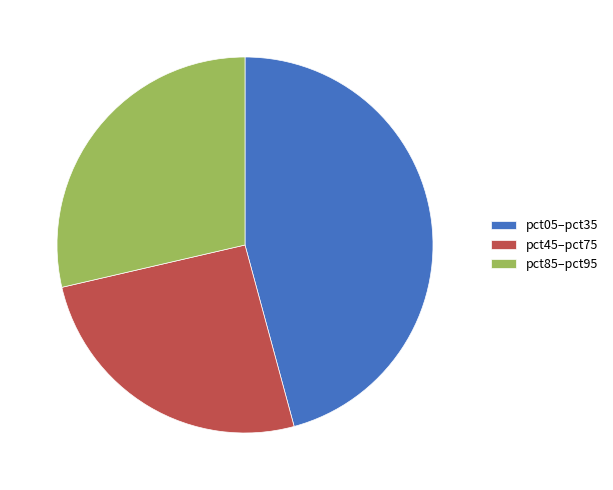

What is the smallest slice in the pie chart?

pct45–pct75